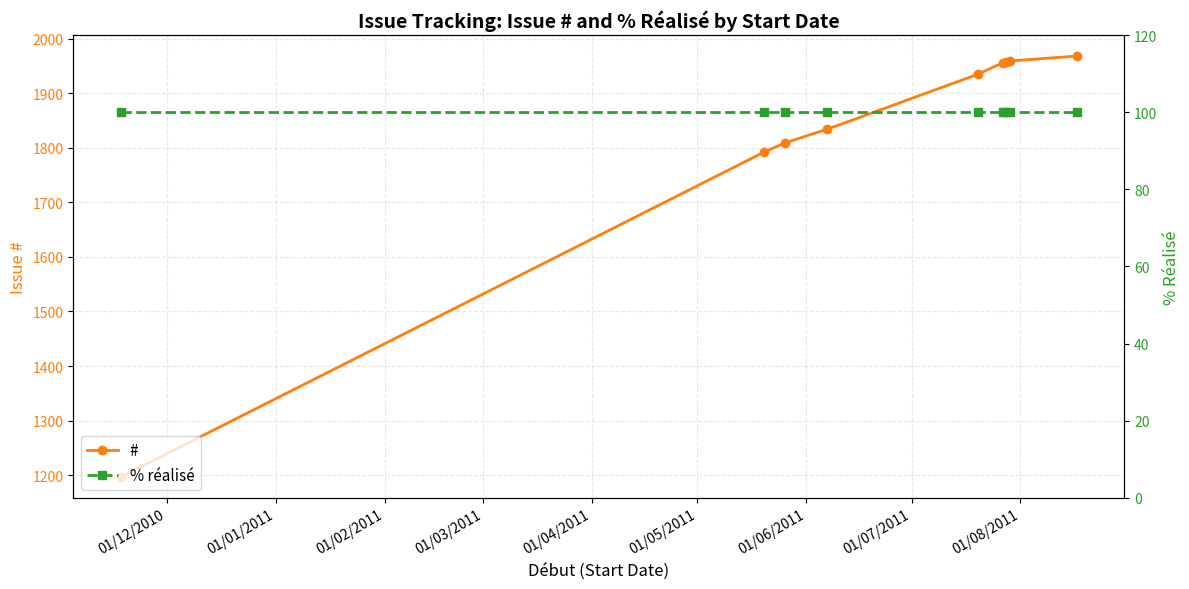

What is the smallest value displayed?

100